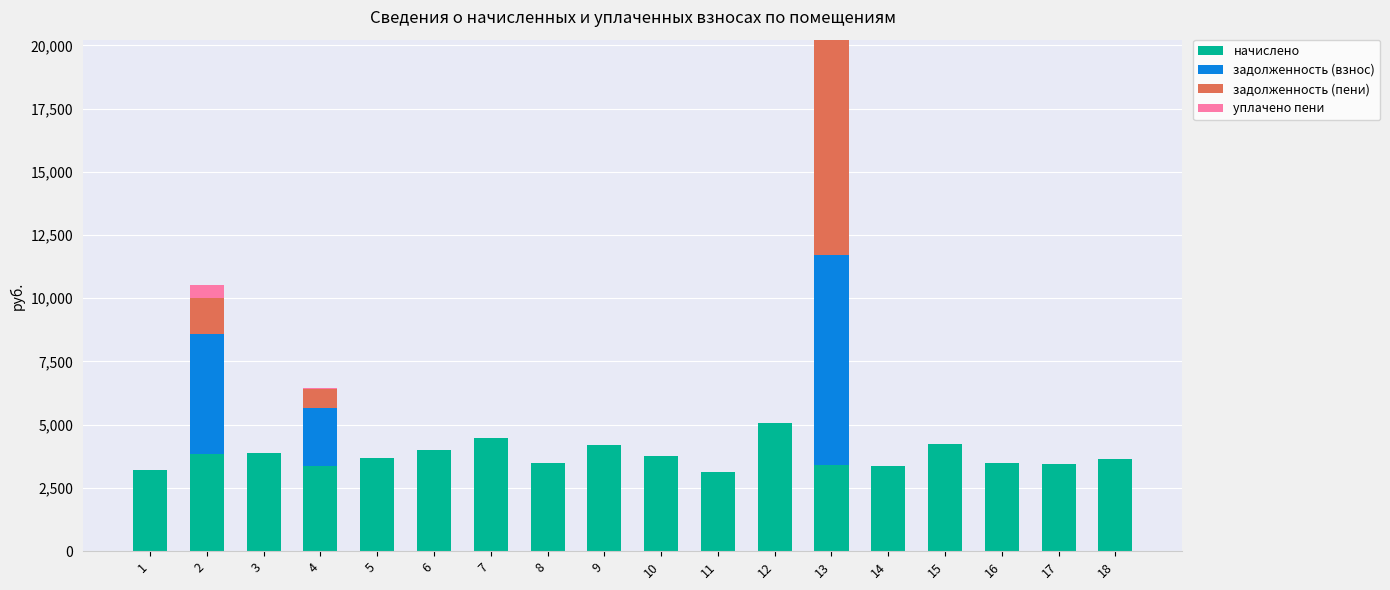

The value of начислено at 17 is 1013.4. True or false?

False